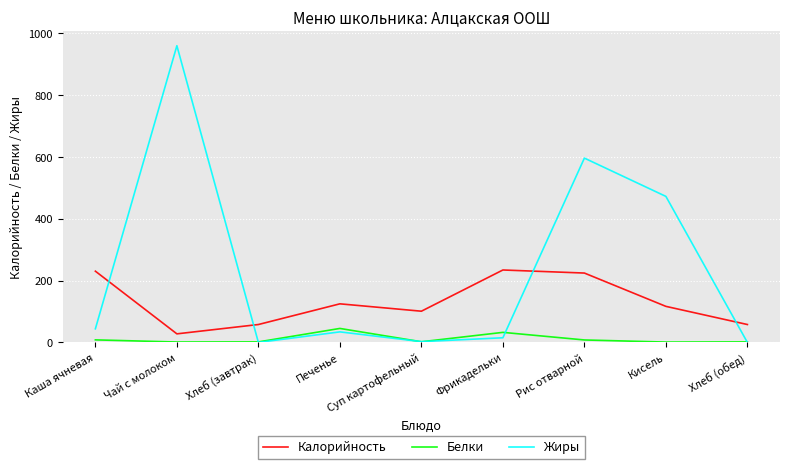

What is the difference between the Жиры values at Каша ячневая and Суп картофельный?

41.5